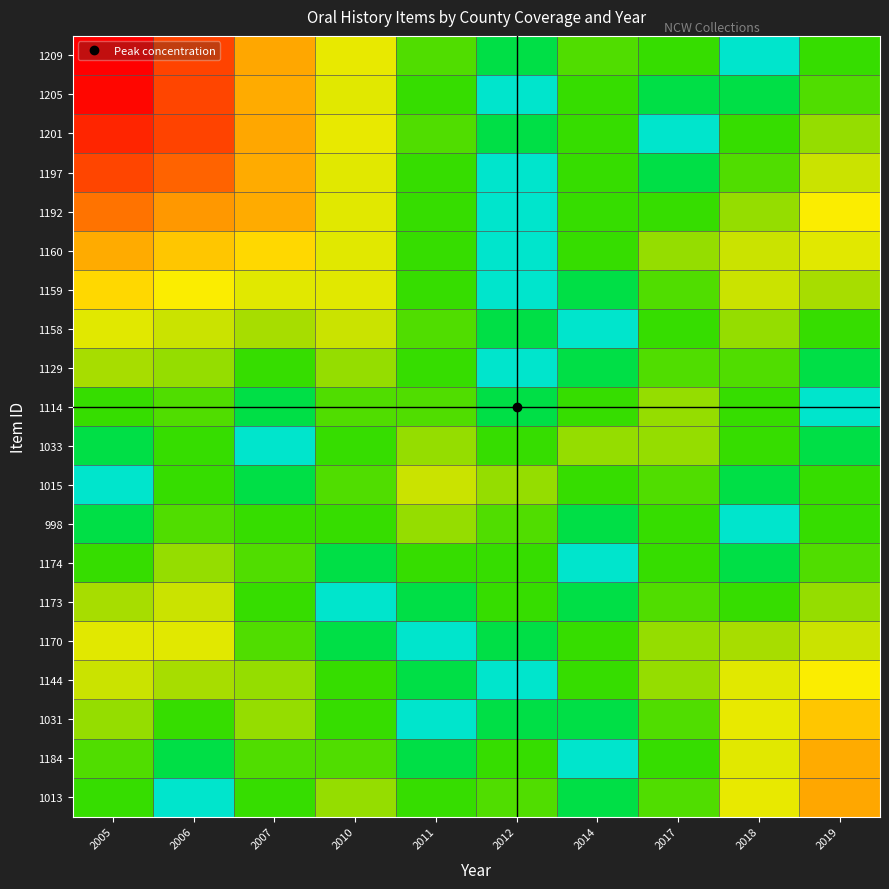

List the series in order of their peak value, highest first.

1209, 1205, 1201, 1197, 1192, 1013, 1160, 1184, 1031, 1159, 1144, 1158, 1170, 1015, 1173, 1129, 1114, 1033, 998, 1174